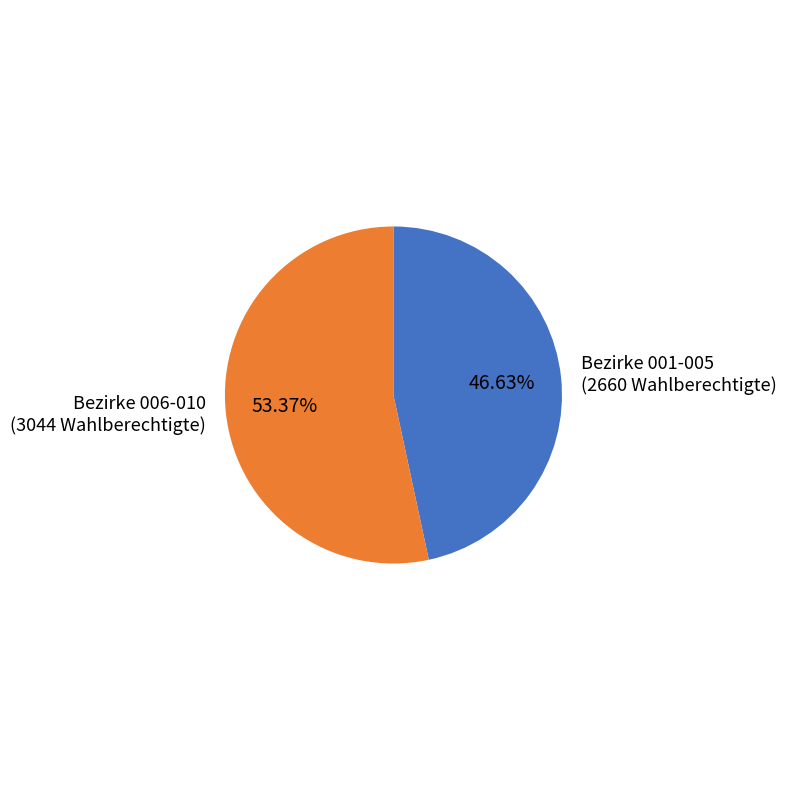

Is there any slice that represents more than half of the pie?

Yes